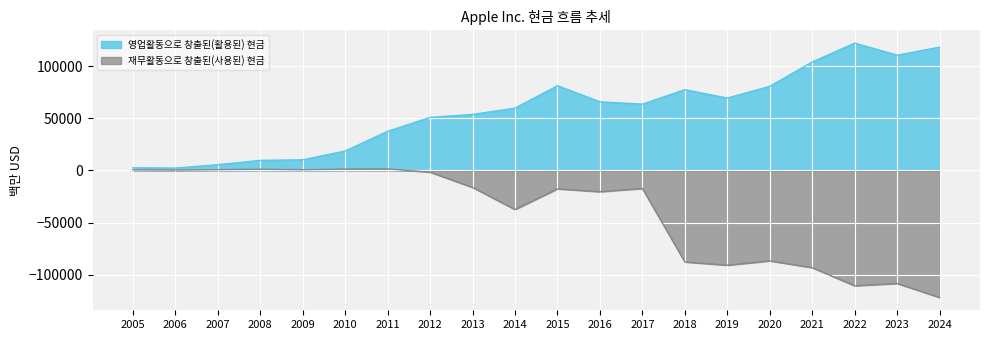

At which category is the sum across all series the highest?

2015